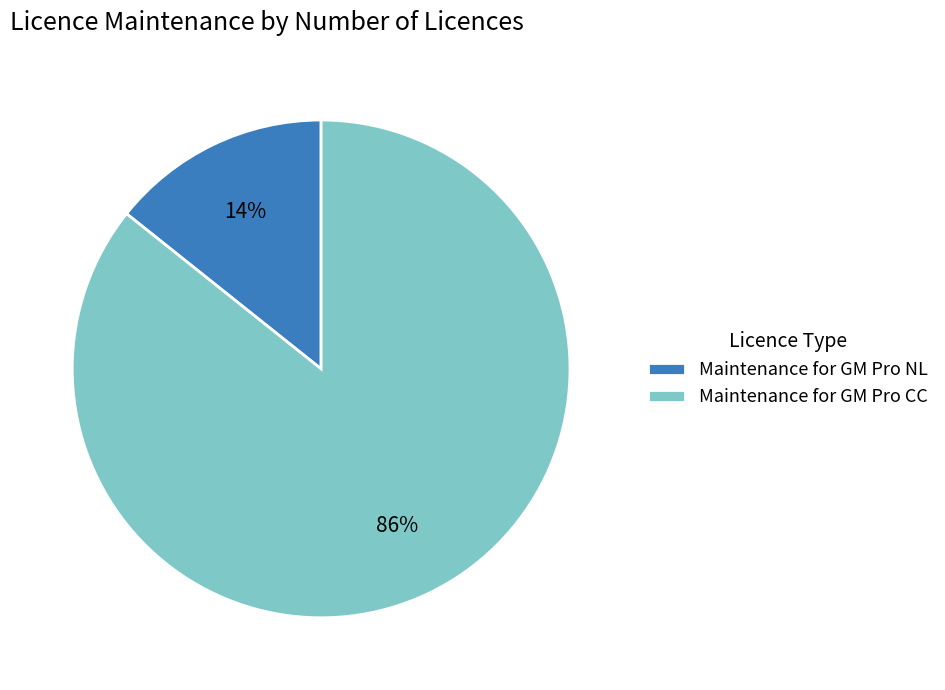

To the nearest percent, what is the combined percentage of Maintenance for GM Pro NL and Maintenance for GM Pro CC?

100%